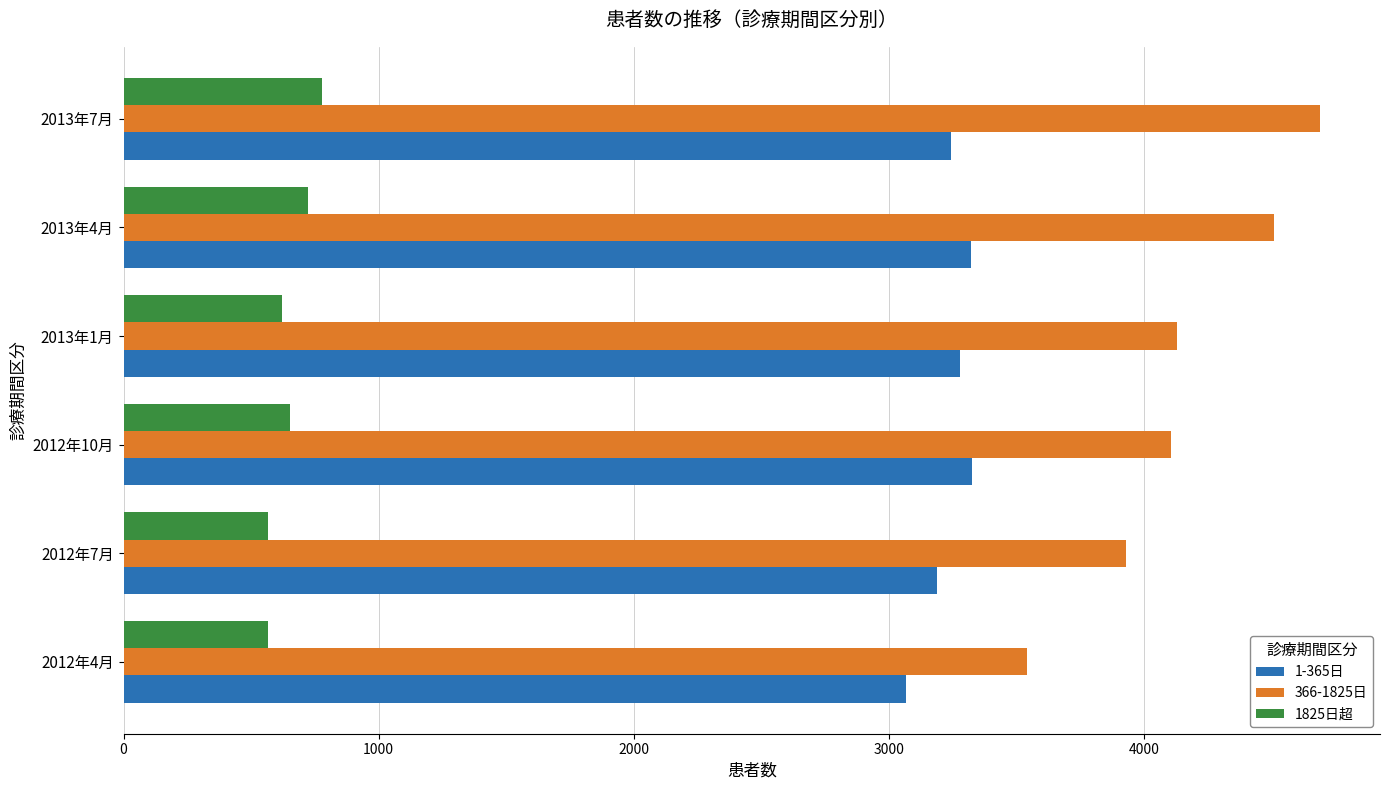

The value of 366-1825日 at 2013年1月 is 6589. True or false?

False